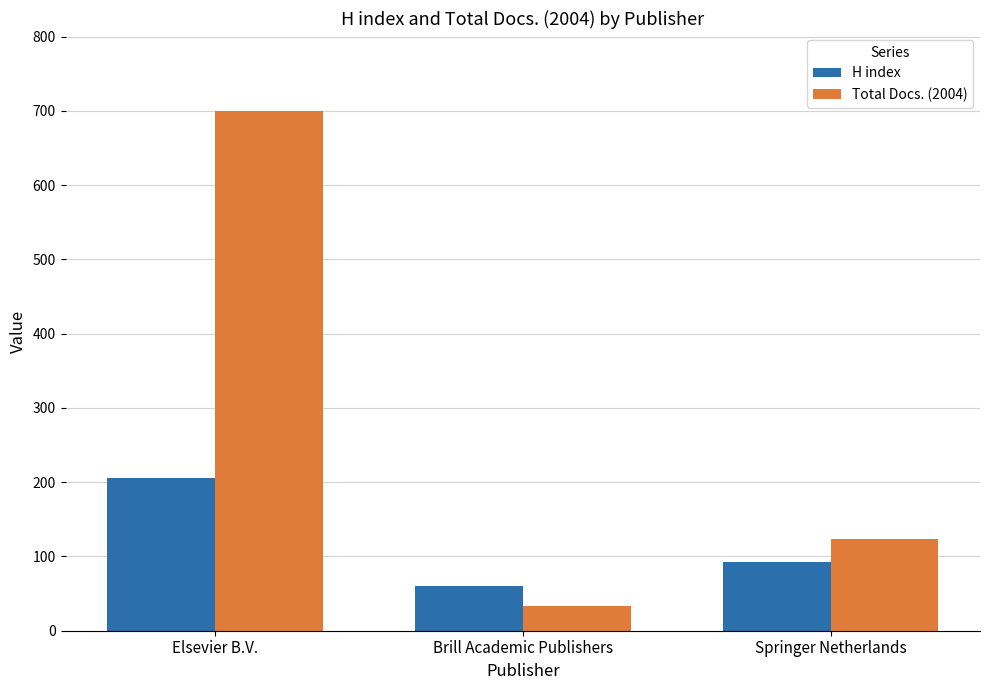

Reading left to right, extract all data points from this chart.

H index: Elsevier B.V.=206	Brill Academic Publishers=60	Springer Netherlands=92
Total Docs. (2004): Elsevier B.V.=700	Brill Academic Publishers=33	Springer Netherlands=124